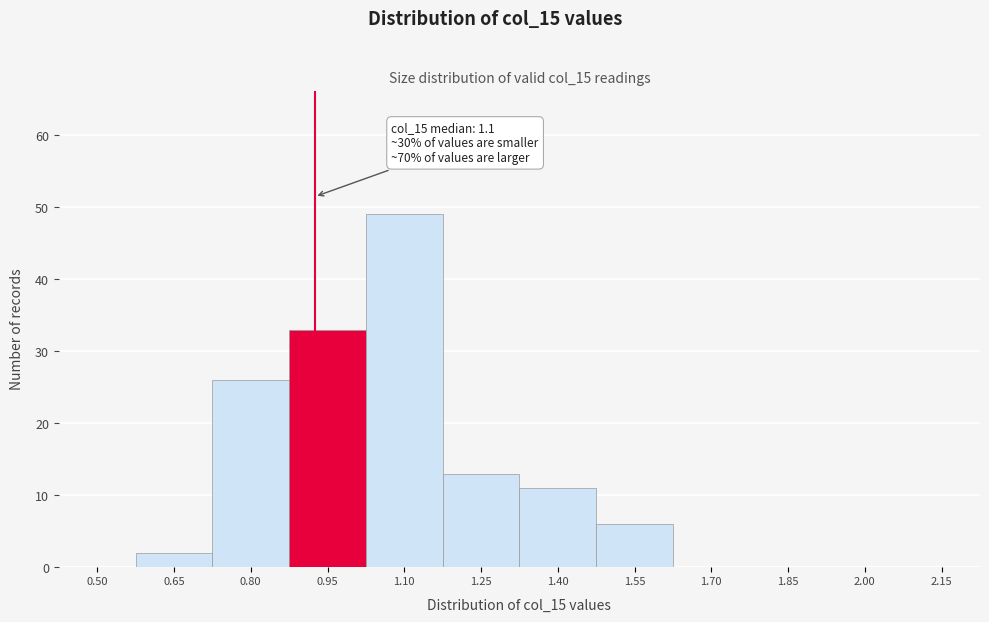

Reading right to left, transcribe all the data shown in this chart.

2.15=0	2.00=0	1.85=0	1.70=0	1.55=6	1.40=11	1.25=13	1.10=49	0.95=33	0.80=26	0.65=2	0.50=0